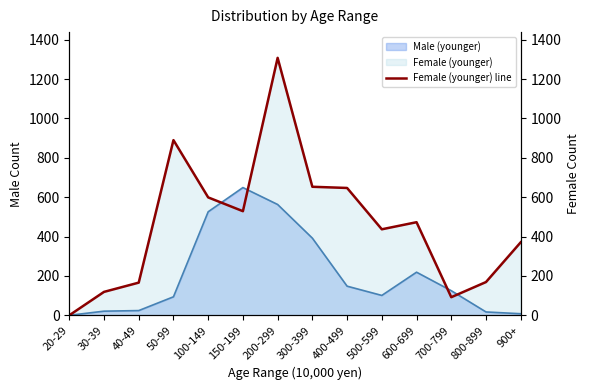

What is the value of the 11th point from the left?

473